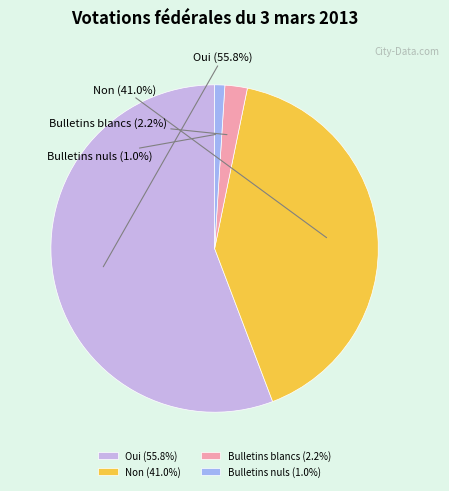

What portion of the pie excludes Non?

59.0%